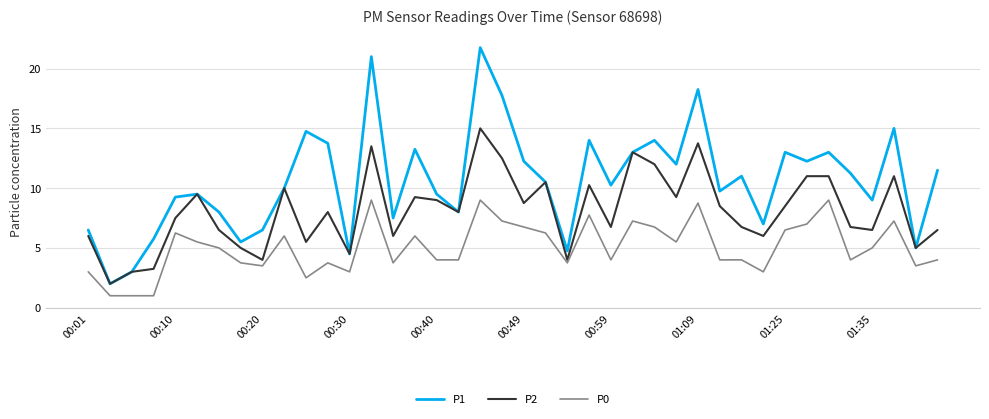

What is the minimum value shown in the chart?

1.0